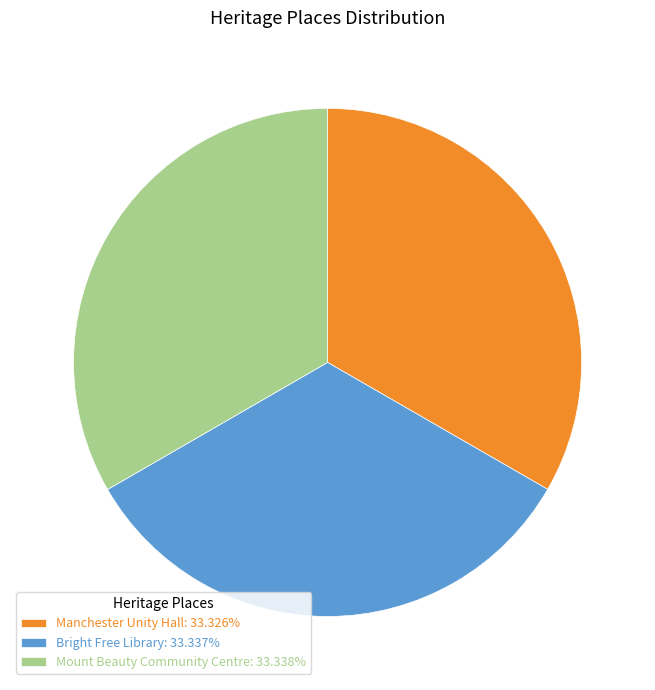

Do Mount Beauty Community Centre: 33.338% and Manchester Unity Hall: 33.326% together represent more than half of the pie?

Yes